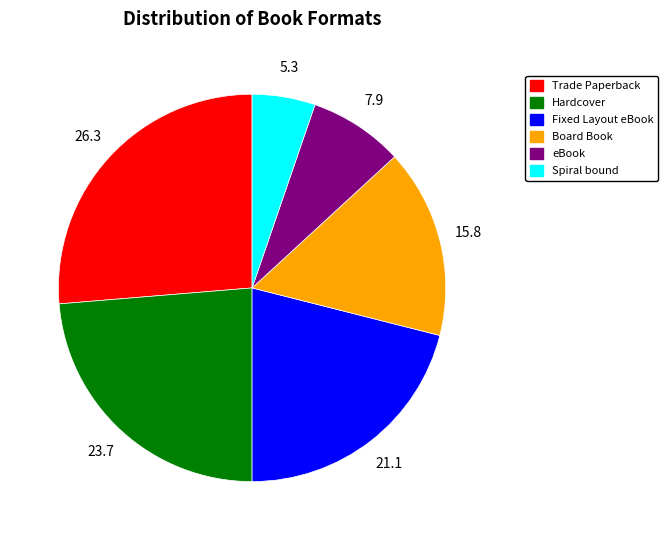

Combined, do Fixed Layout eBook and eBook account for over 50%?

No